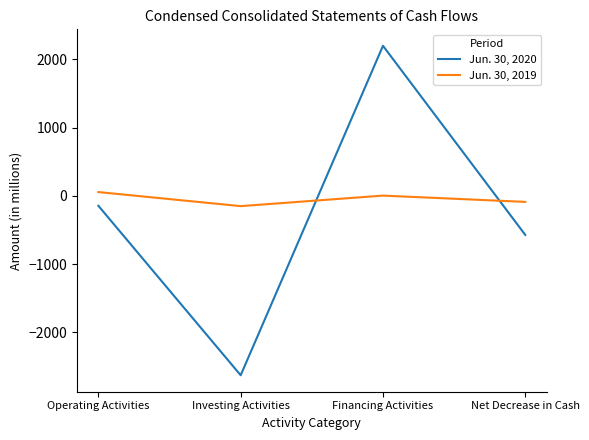

What is the sum of all Jun. 30, 2019 values?

-174